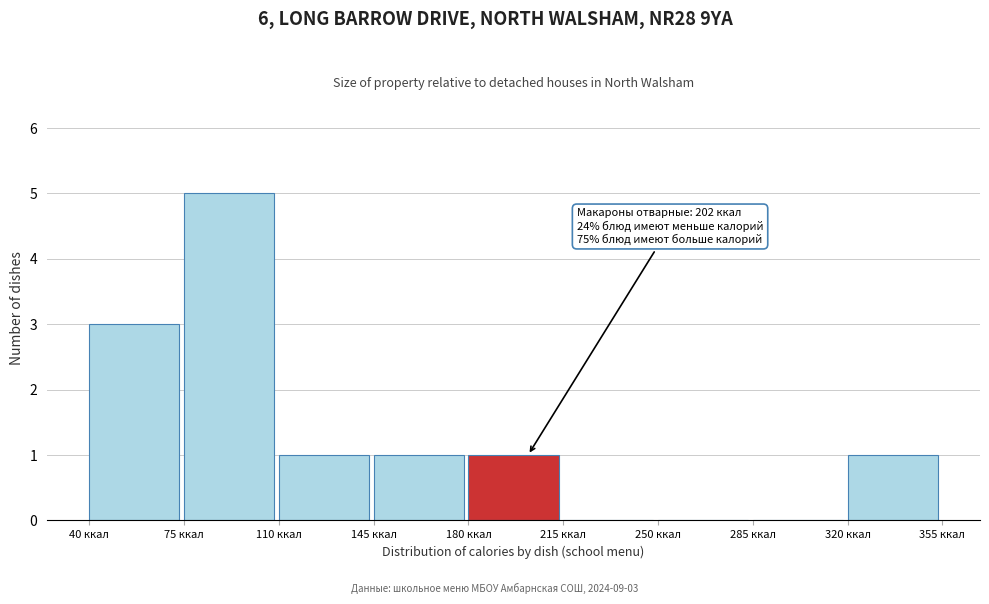

Over which range of the x-axis is the bar tallest?

75 to 110